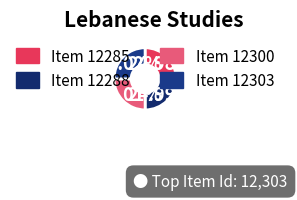

Combined, what portion of the pie is Item 12285 and Item 12303?

50.0%